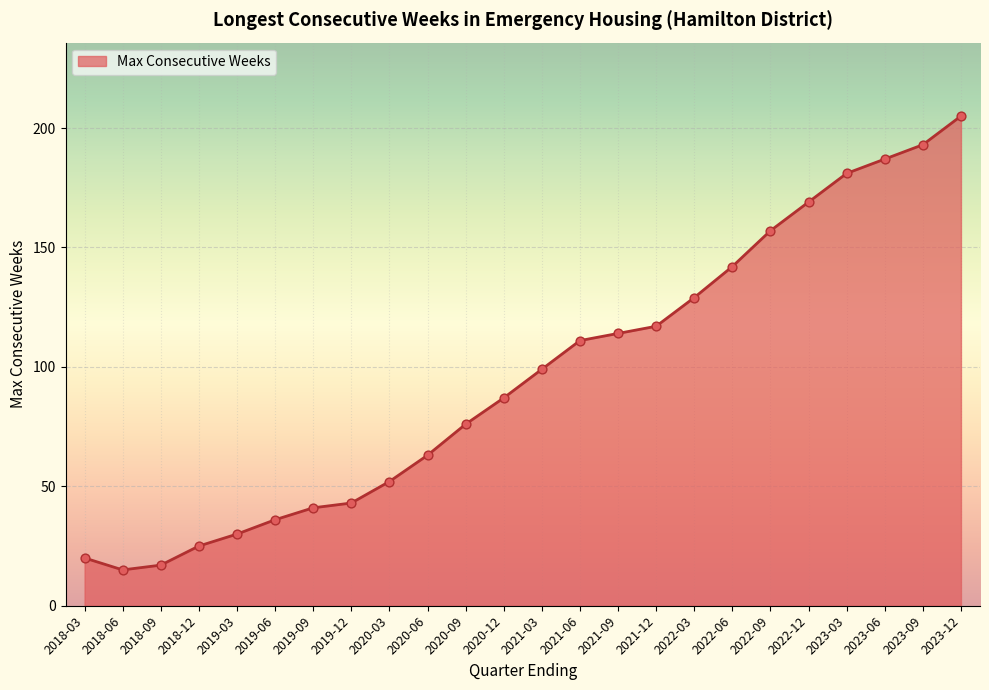

Approximately how many times larger is the value at 2023-06 compared to 2019-03?

6.2